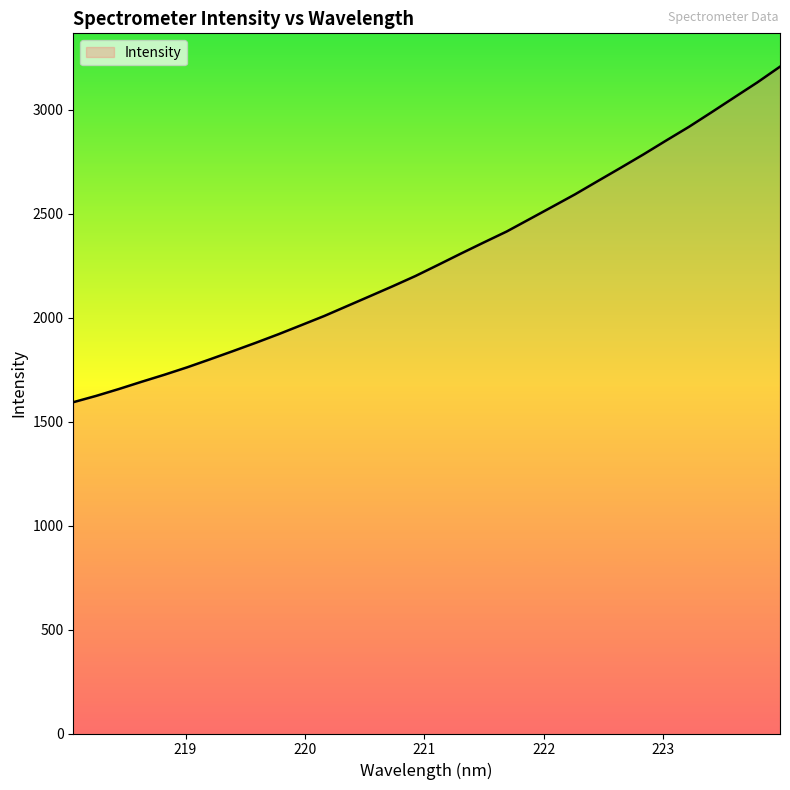

What is the maximum value shown in the chart?

3206.3